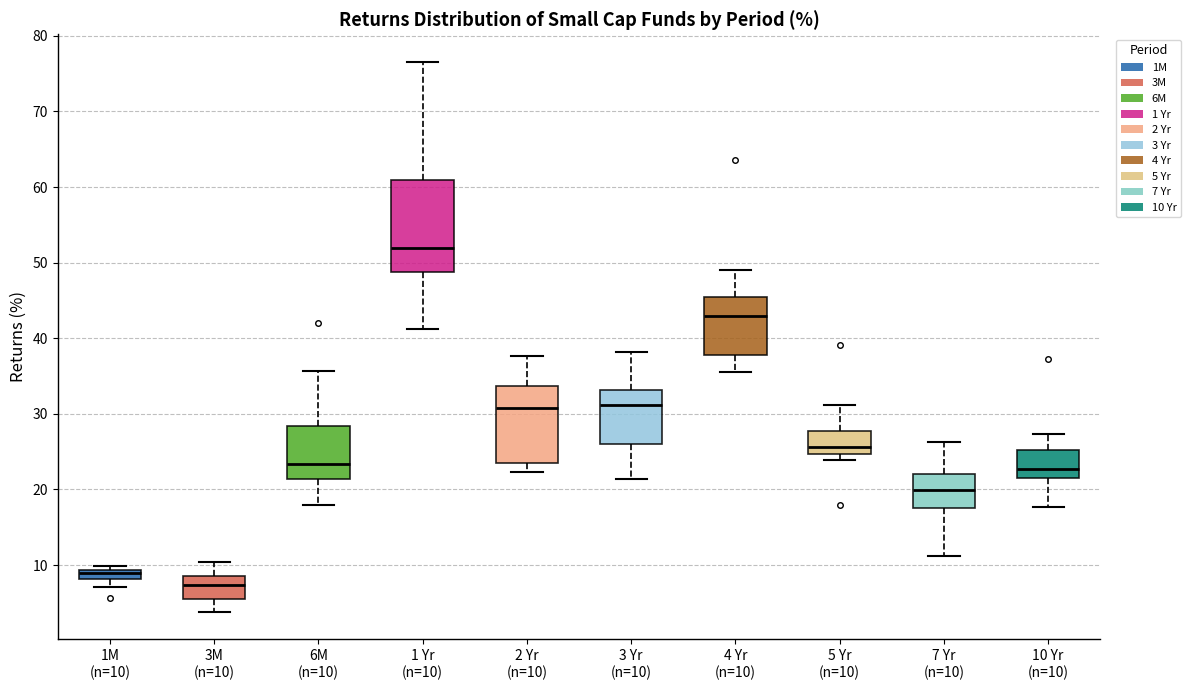

Which box's median line is the lowest?

3M (n=10)